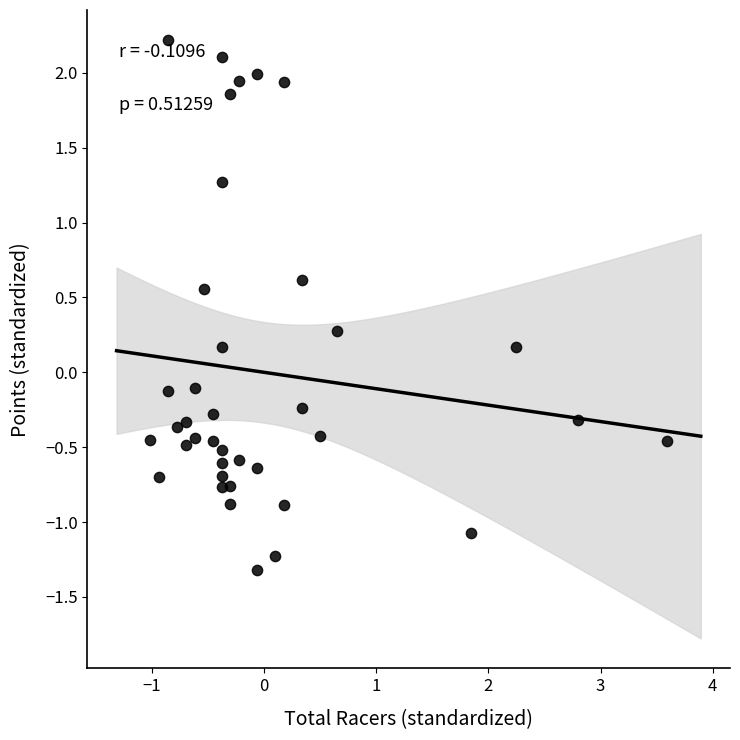

What is the range of Y values (max minus min)?

3.5